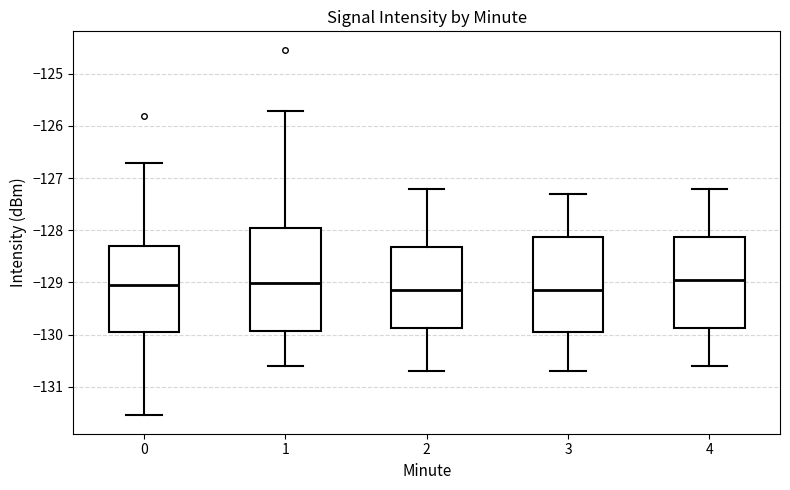

Reading left to right, read every box against the y-axis: the position of its median line, the range the box covers, and the ends of its whiskers. The values are not printed on the chart, so give them approximately, as read against the axis.

0: median -129.1, box -129.9 to -128.3, whiskers -131.6 to -126.7
1: median -129.0, box -129.9 to -127.9, whiskers -130.6 to -125.7
2: median -129.1, box -129.9 to -128.3, whiskers -130.7 to -127.2
3: median -129.1, box -129.9 to -128.1, whiskers -130.7 to -127.3
4: median -128.9, box -129.9 to -128.1, whiskers -130.6 to -127.2